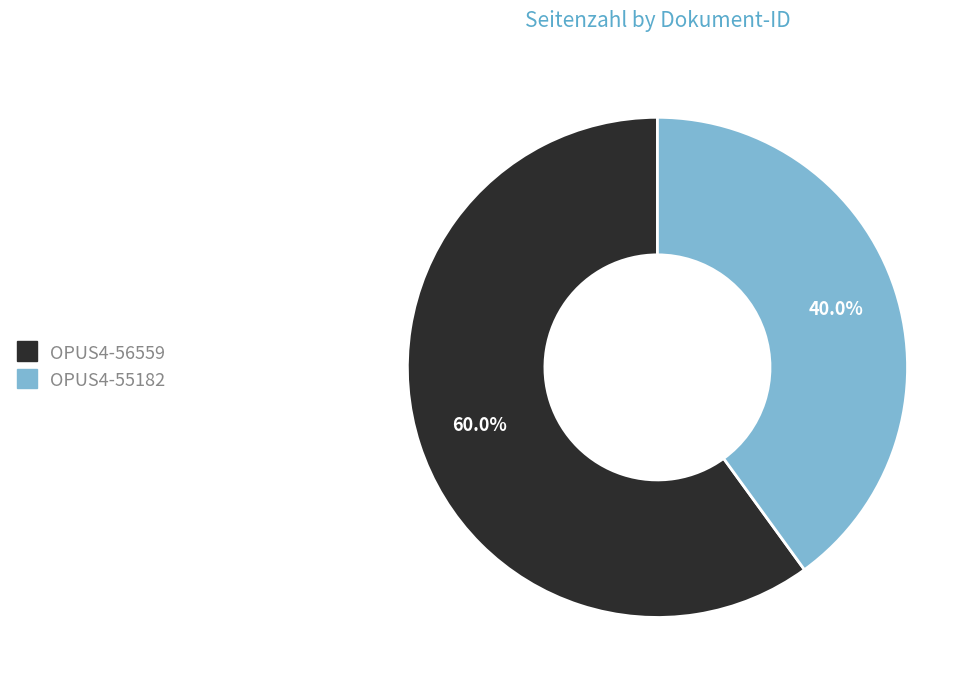

What is the ratio of the value at OPUS4-55182 to the value at OPUS4-56559?

0.7